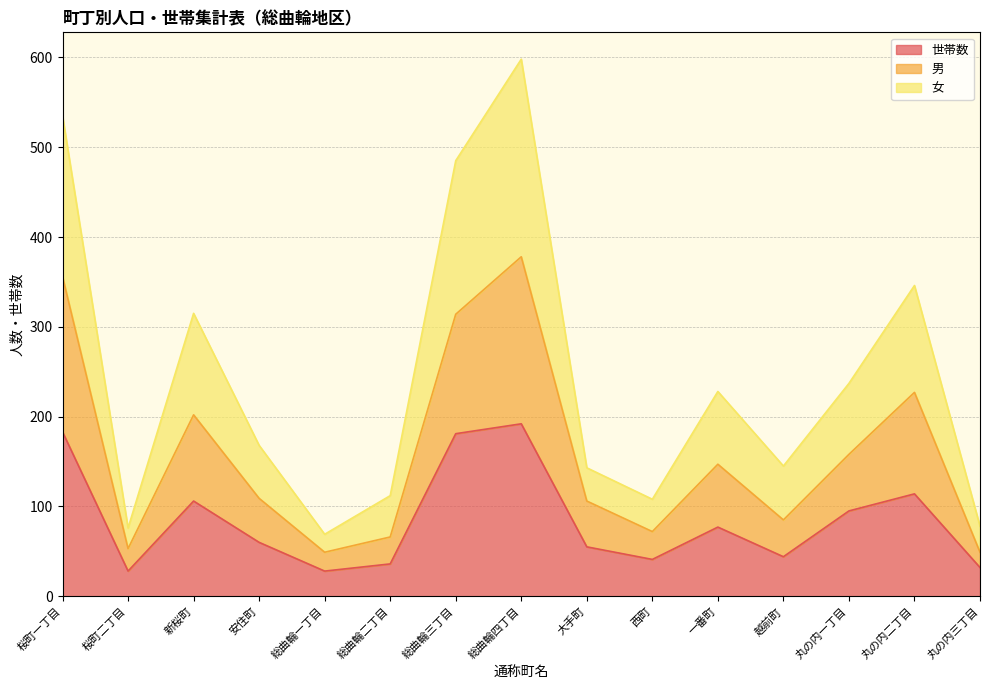

Reading left to right, what are all the values shown in this chart?

世帯数: 183	28	106	60	28	36	181	192	55	41	77	44	95	114	32
男: 356	53	202	109	49	66	314	378	106	72	147	85	158	227	49
女: 535	76	315	168	69	112	485	598	143	108	228	145	237	346	78